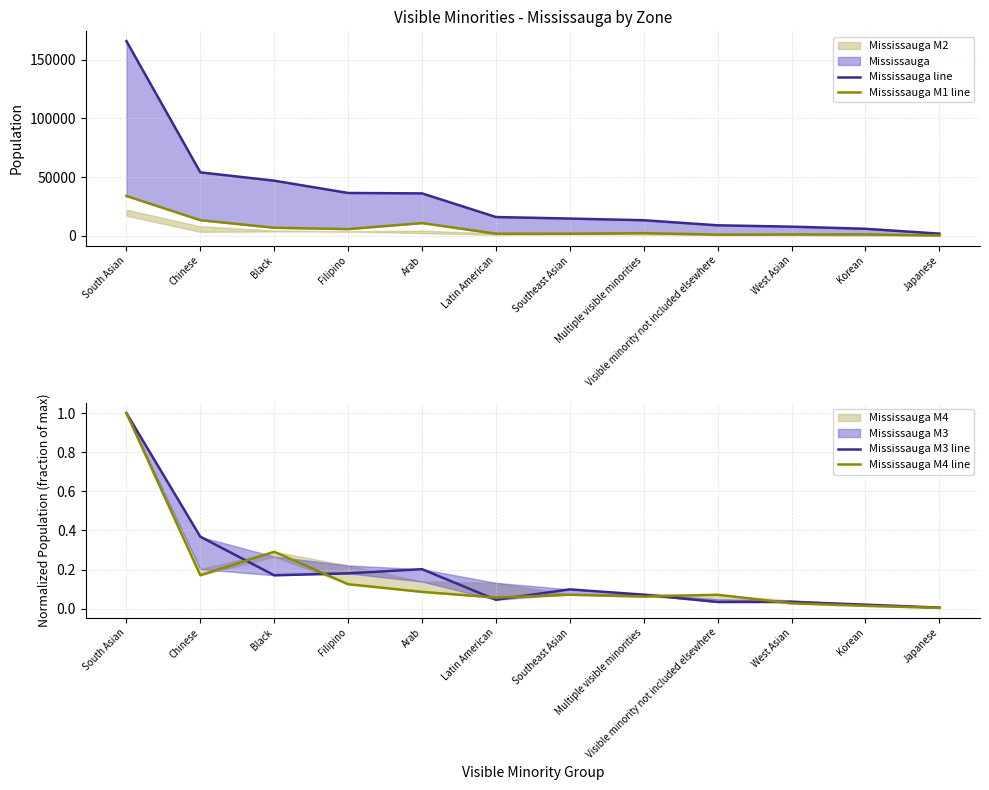

How many values in the Mississauga line series are below 16110?

6